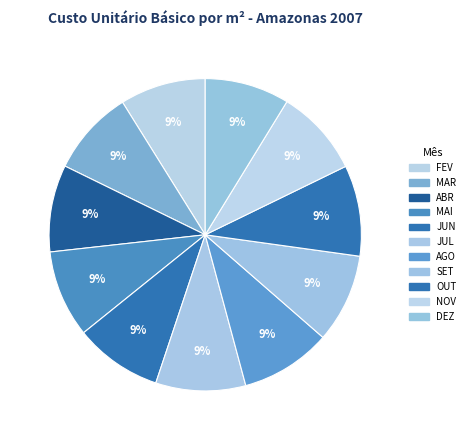

Combined, what portion of the pie is AGO and OUT?

18.8%